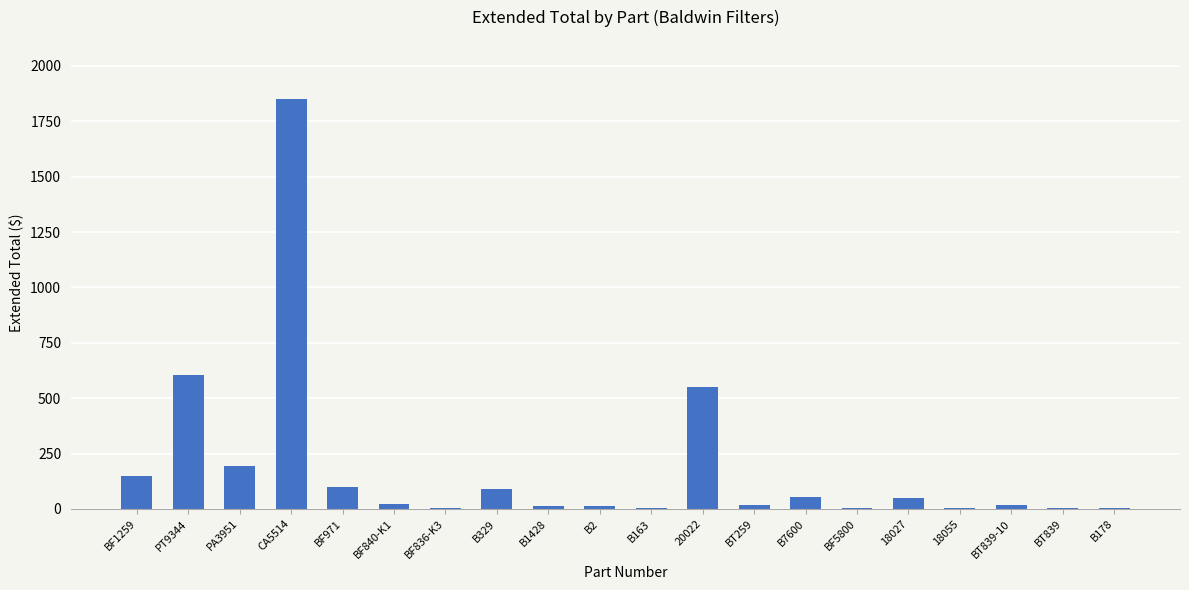

At which category does the chart reach its peak across all series?

CA5514